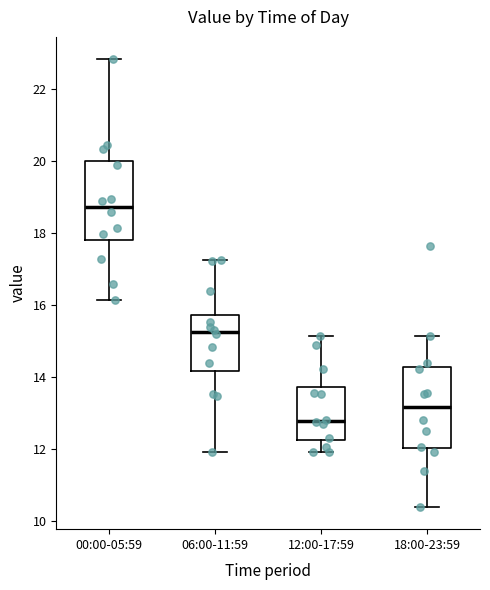

Reading left to right, read every box against the y-axis: the position of its median line, the range the box covers, and the ends of its whiskers. The values are not printed on the chart, so give them approximately, as read against the axis.

00:00-05:59: median 18.8, box 17.8 to 20.0, whiskers 16.2 to 22.8
06:00-11:59: median 15.2, box 14.2 to 15.8, whiskers 12.0 to 17.2
12:00-17:59: median 12.8, box 12.2 to 13.8, whiskers 12.0 to 15.2
18:00-23:59: median 13.2, box 12.0 to 14.2, whiskers 10.4 to 15.2